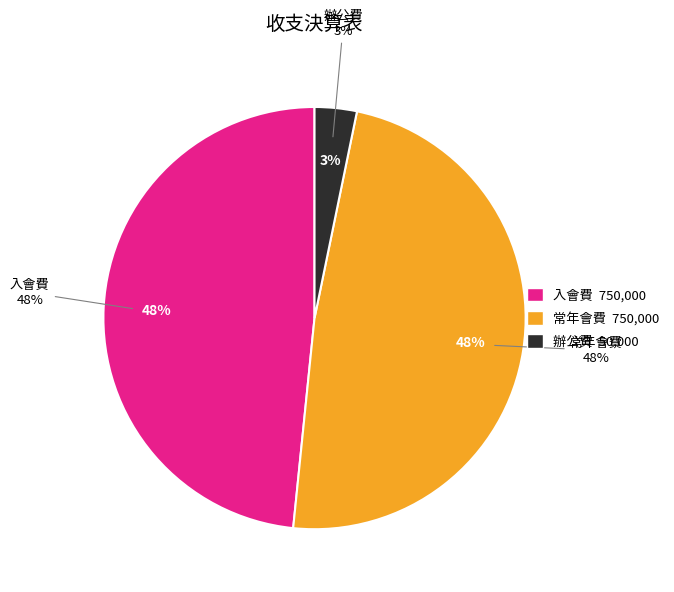

The 常年會費 slice represents 48% of the pie. True or false?

True